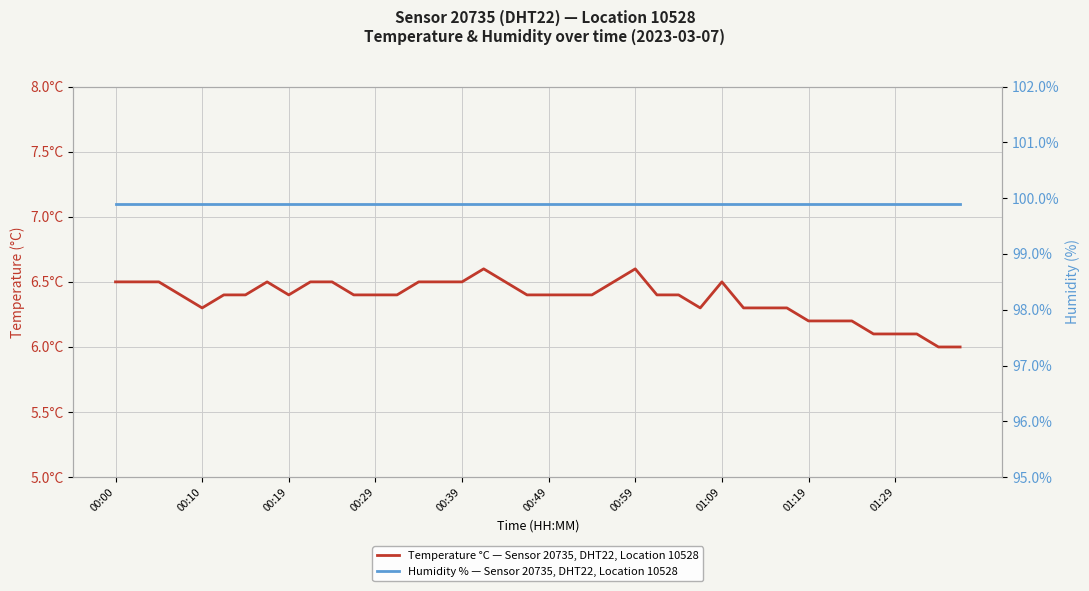

True or false: Humidity % — Sensor 20735, DHT22, Location 10528 and Temperature °C — Sensor 20735, DHT22, Location 10528 intersect in this chart.

False